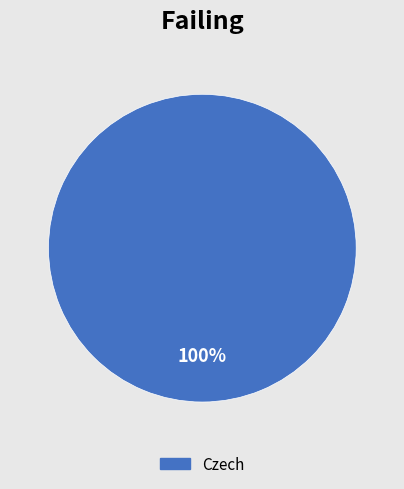

Is there a majority slice in this chart?

Yes